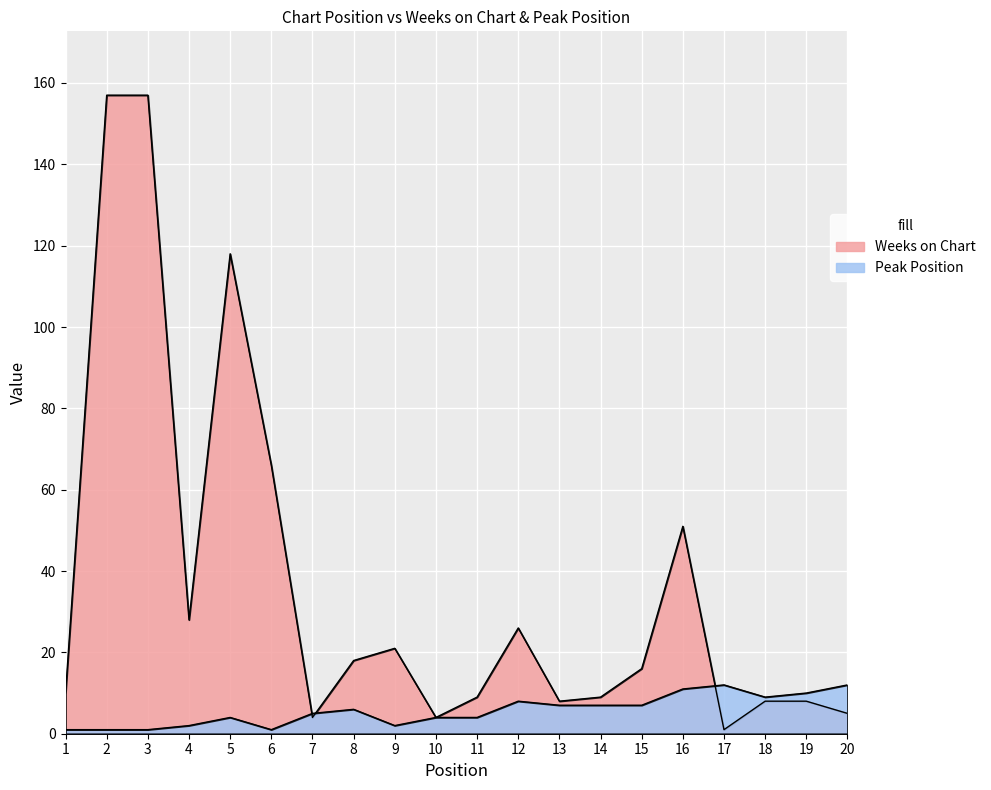

Rank the series by their average value, from highest to lowest.

Weeks on Chart, Peak Position